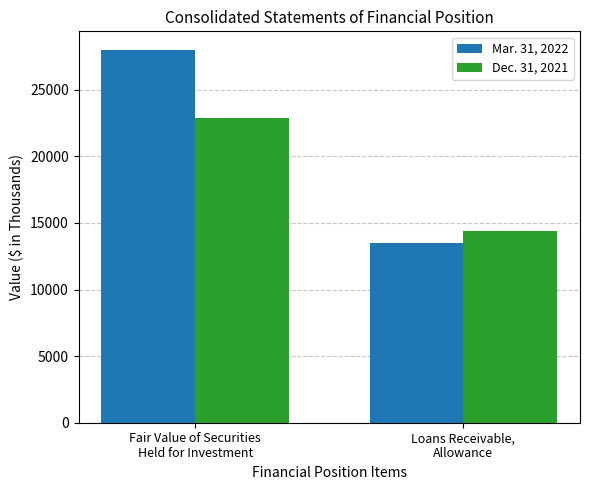

Are the bars grouped side by side (vs. stacked)?

Yes